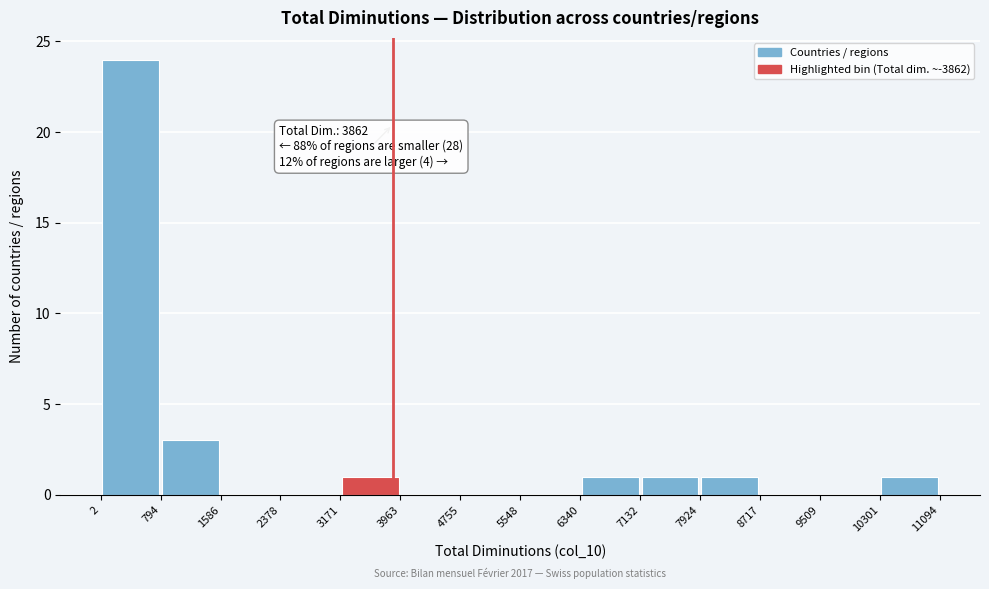

Over which range of the x-axis is the bar tallest?

2 to 794